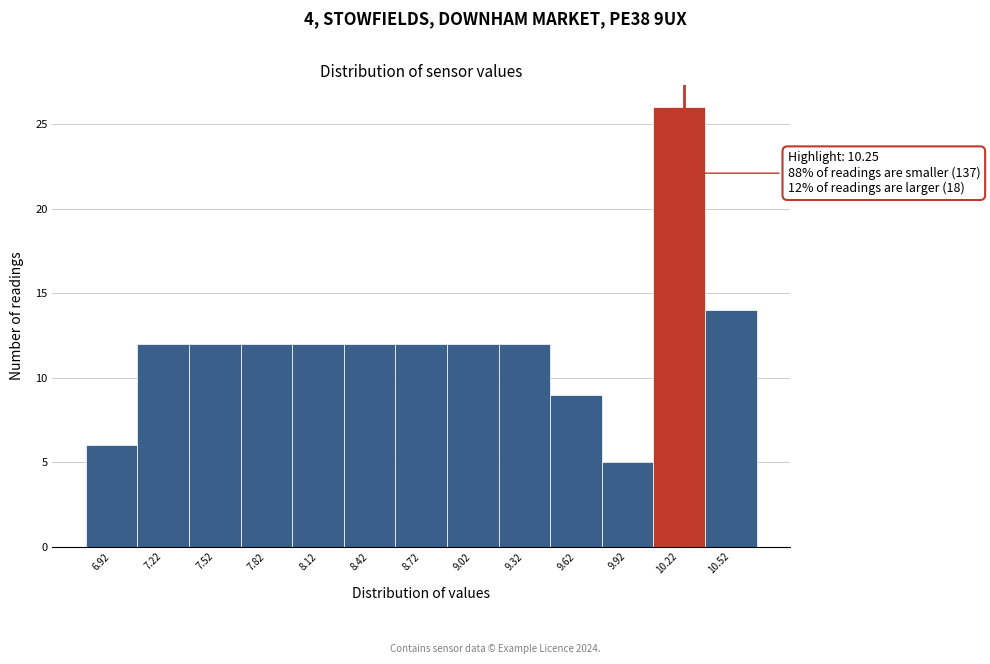

Which range on the x-axis has the tallest bar?

10.07 to 10.37